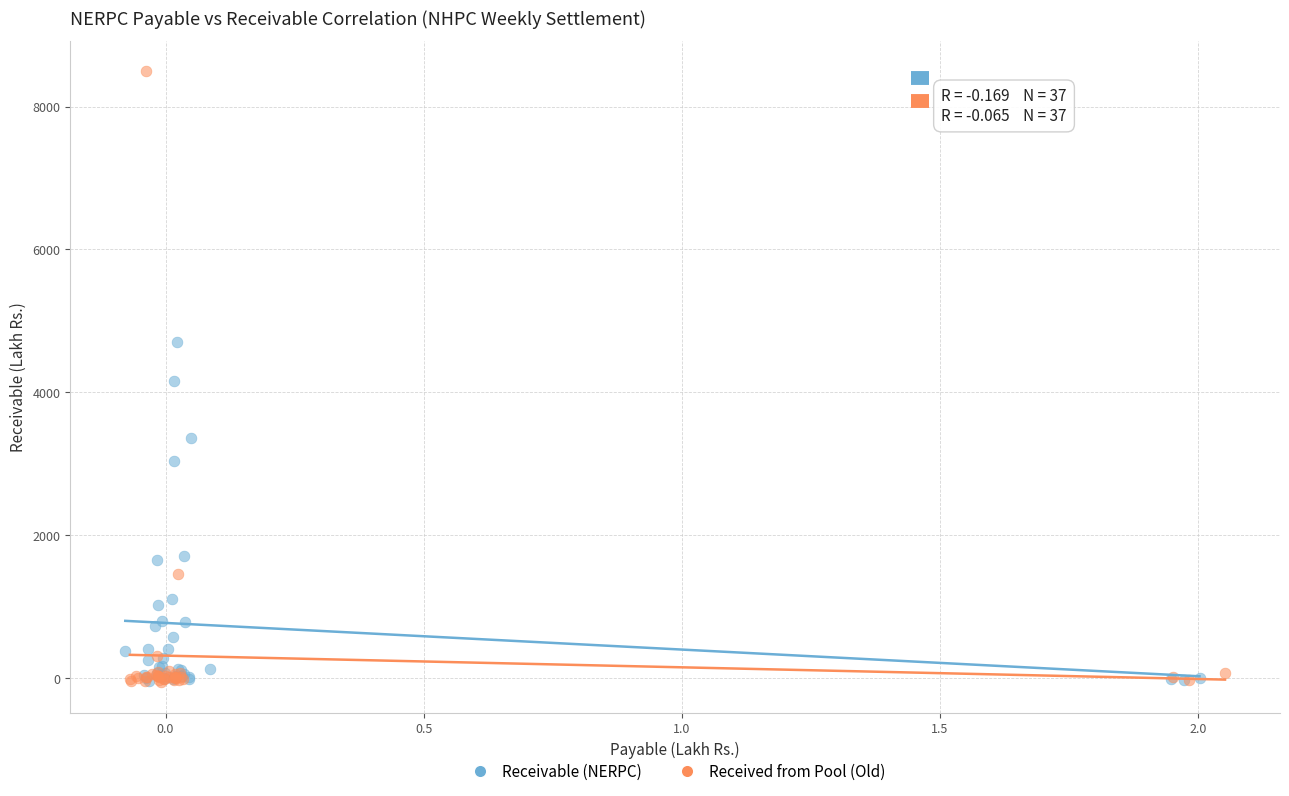

Which series contains the highest Y value?

Received from Pool (Old)